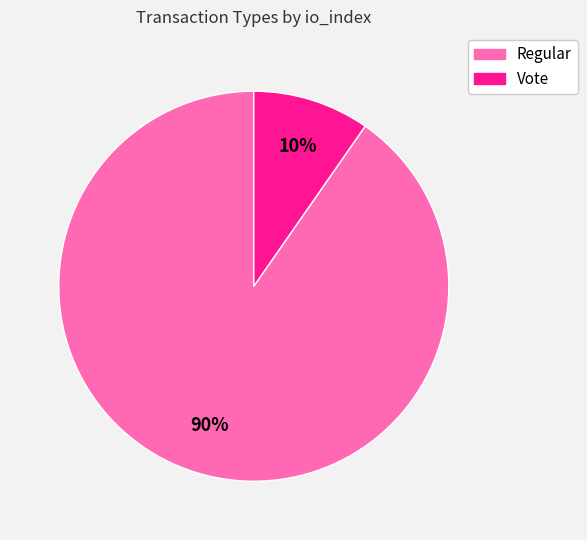

What is the majority slice?

Regular